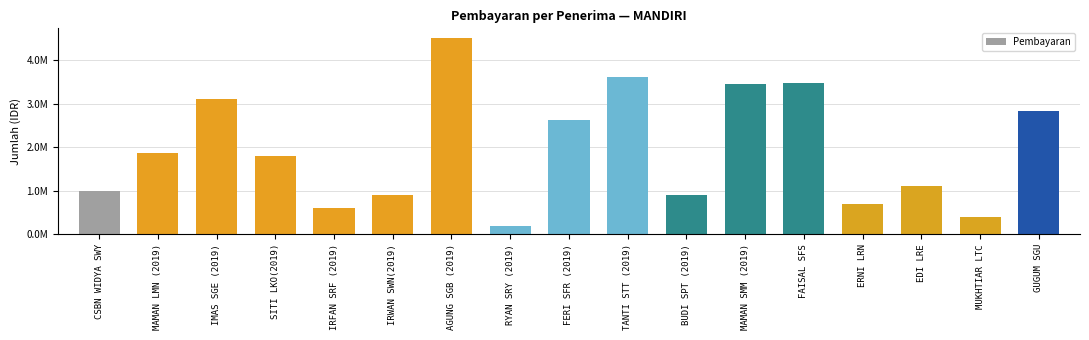

Reading left to right, extract all data points from this chart.

CSBN WIDYA SWY=1000000	MAMAN LMN (2019)=1867500	IMAS SGE (2019)=3099600	SITI LKO(2019)=1803000	IRFAN SRF (2019)=613950	IRWAN SWN(2019)=912600	AGUNG SGB (2019)=4505050	RYAN SRY (2019)=192150	FERI SFR (2019)=2619000	TANTI STT (2019)=3601800	BUDI SPT (2019)=907200	MAMAN SMM (2019)=3444000	FAISAL SFS=3477450	ERNI LRN=699450	EDI LRE=1097400	MUKHTIAR LTC=387400	GUGUM SGU=2827950